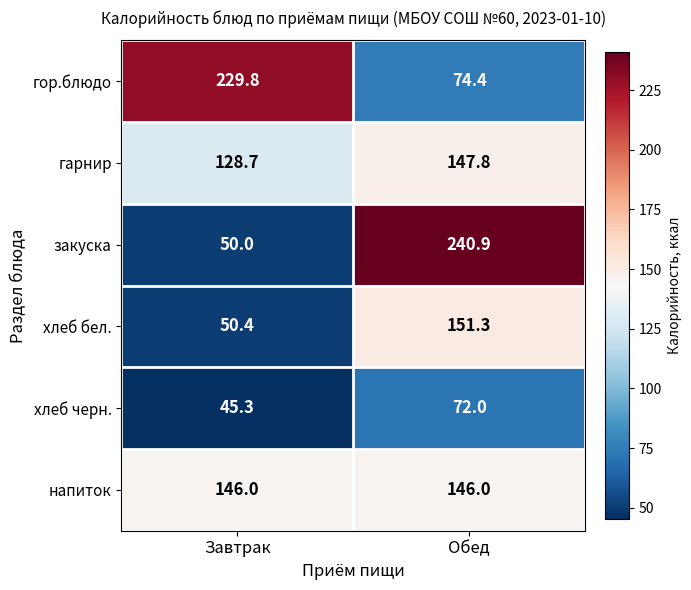

Reading left to right, extract all data points from this chart.

гор.блюдо: Завтрак=229.8	Обед=74.4
гарнир: Завтрак=128.7	Обед=147.8
закуска: Завтрак=50.0	Обед=240.9
хлеб бел.: Завтрак=50.4	Обед=151.3
хлеб черн.: Завтрак=45.3	Обед=72.0
напиток: Завтрак=146.0	Обед=146.0